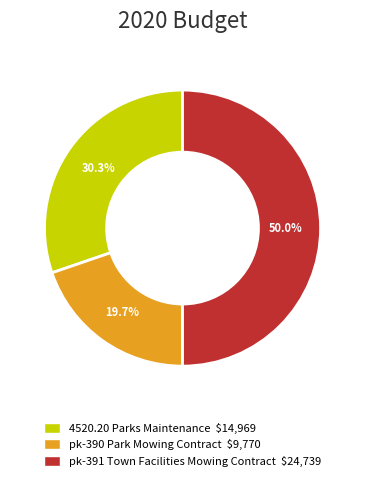

Is it true that pk-391 Town Facilities Mowing Contract is 57% of the pie?

False